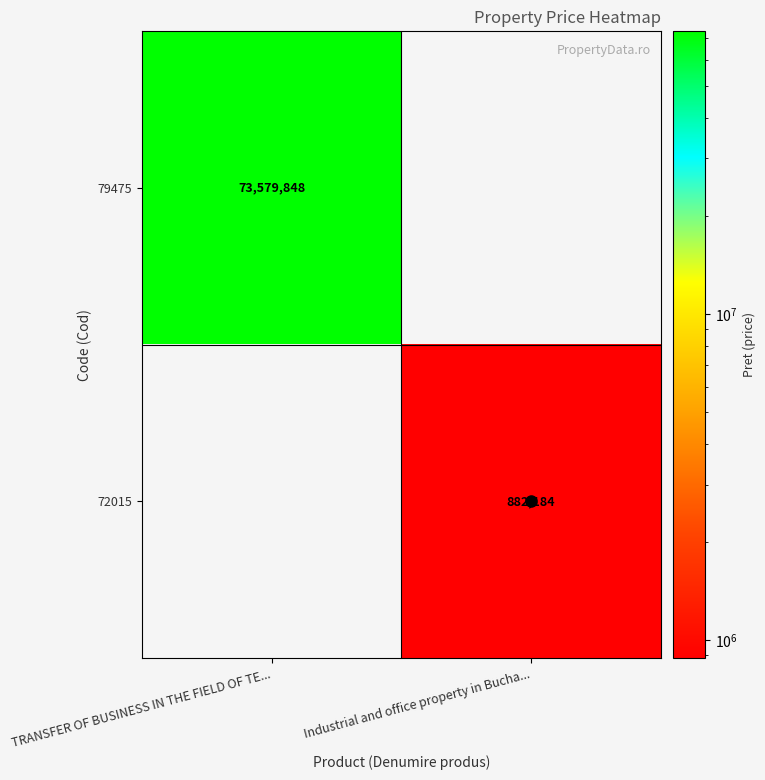

Between TRANSFER OF BUSINESS IN THE FIELD OF TE... and Industrial and office property in Bucha..., which series saw the biggest shift?

79475